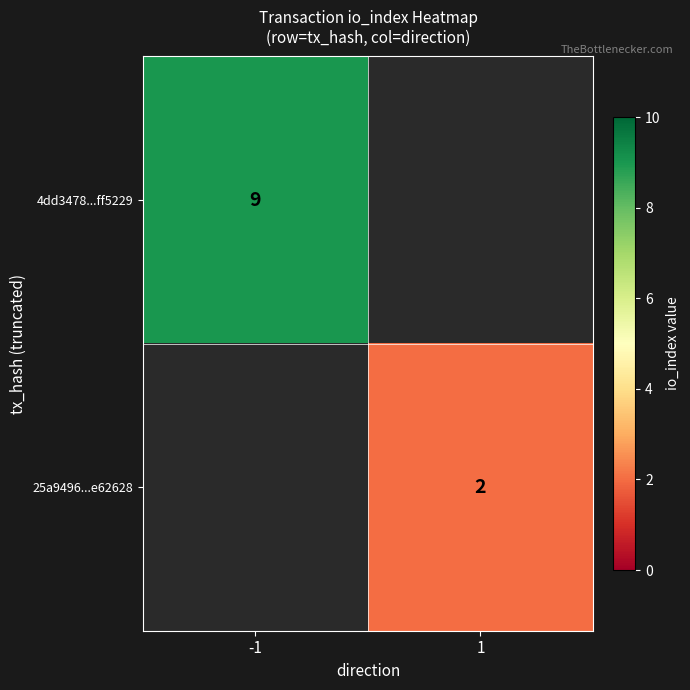

True or false: 4dd3478...ff5229 has a value of 16 at -1.

False